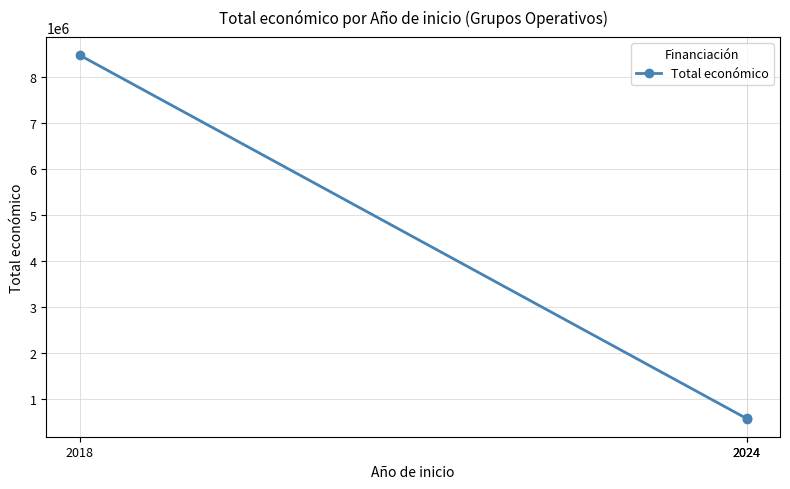

Between 2024 and 2018, which is larger?

2018